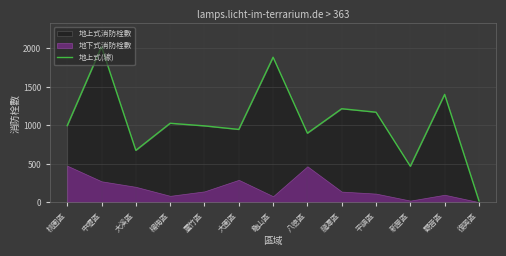

What is the difference between the maximum and second lowest values?

1553